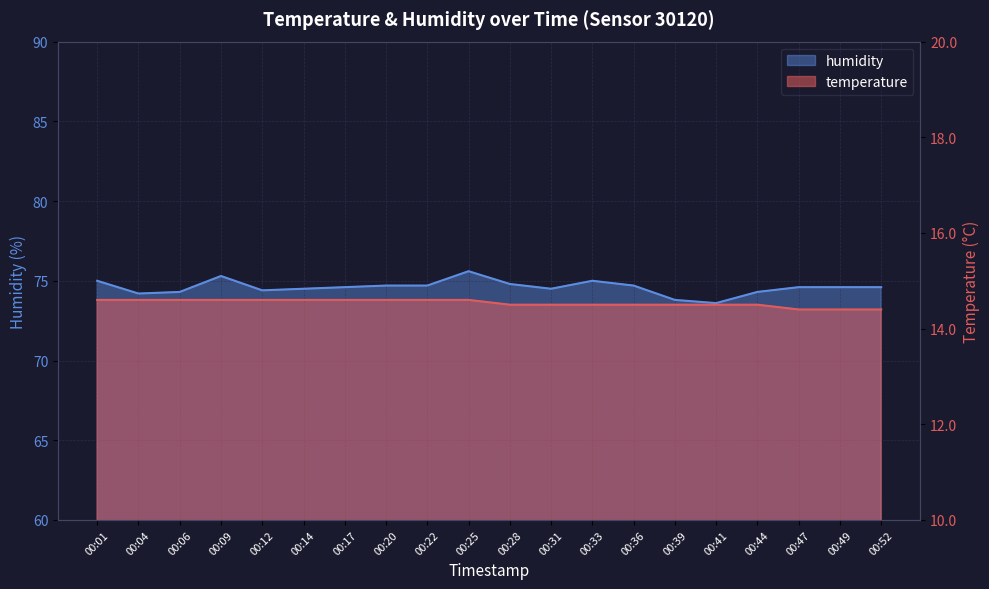

True or false: humidity has more than 0 points higher than both neighbors.

True